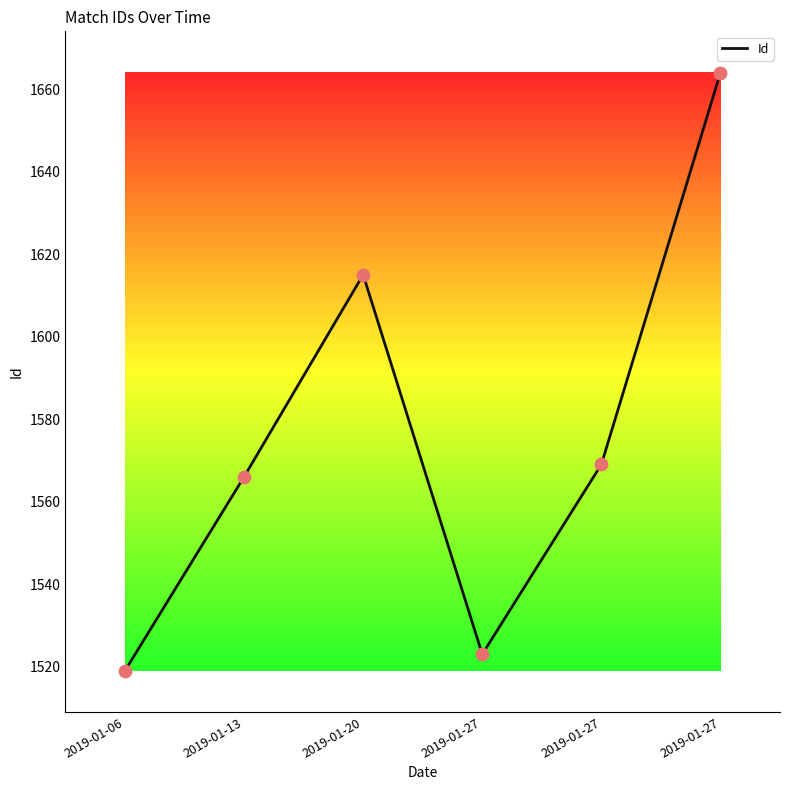

How many lines are shown in the chart?

1